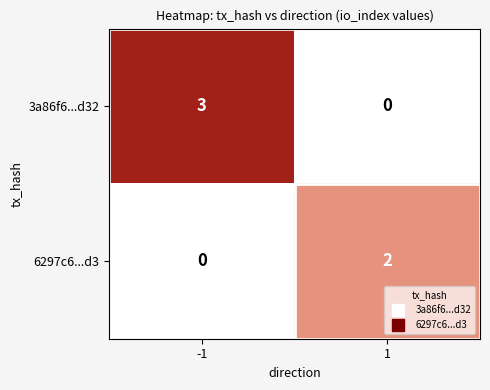

What is the difference between the highest and lowest values at 1?

2